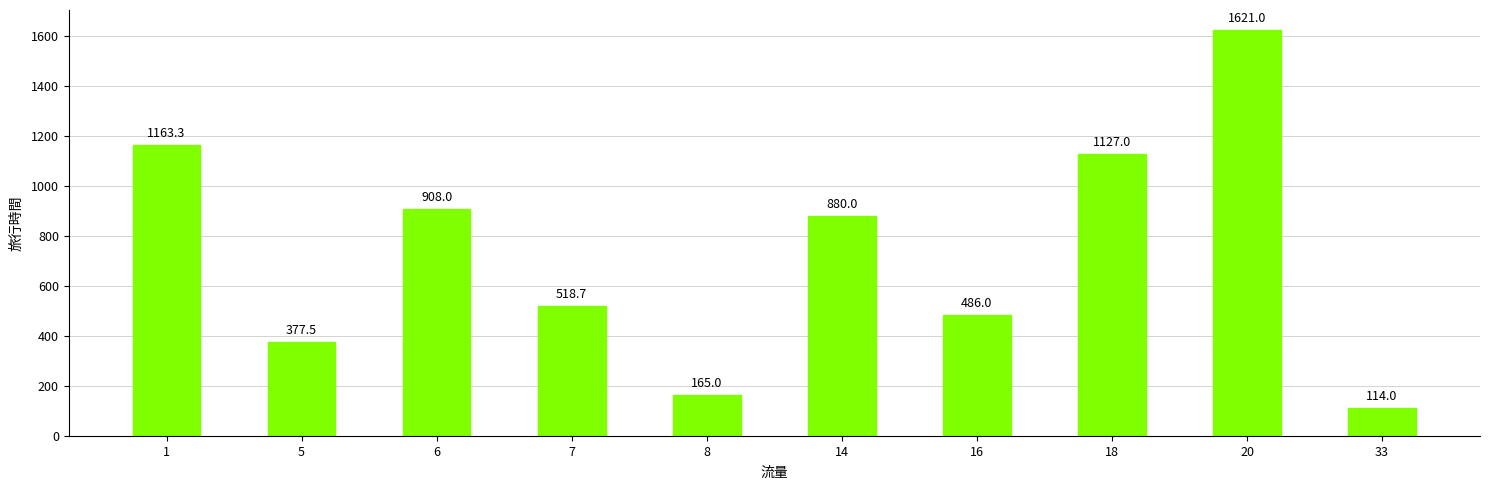

Reading right to left, transcribe all the data shown in this chart.

33=114.0	20=1621.0	18=1127.0	16=486.0	14=880.0	8=165.0	7=518.7	6=908.0	5=377.5	1=1163.3